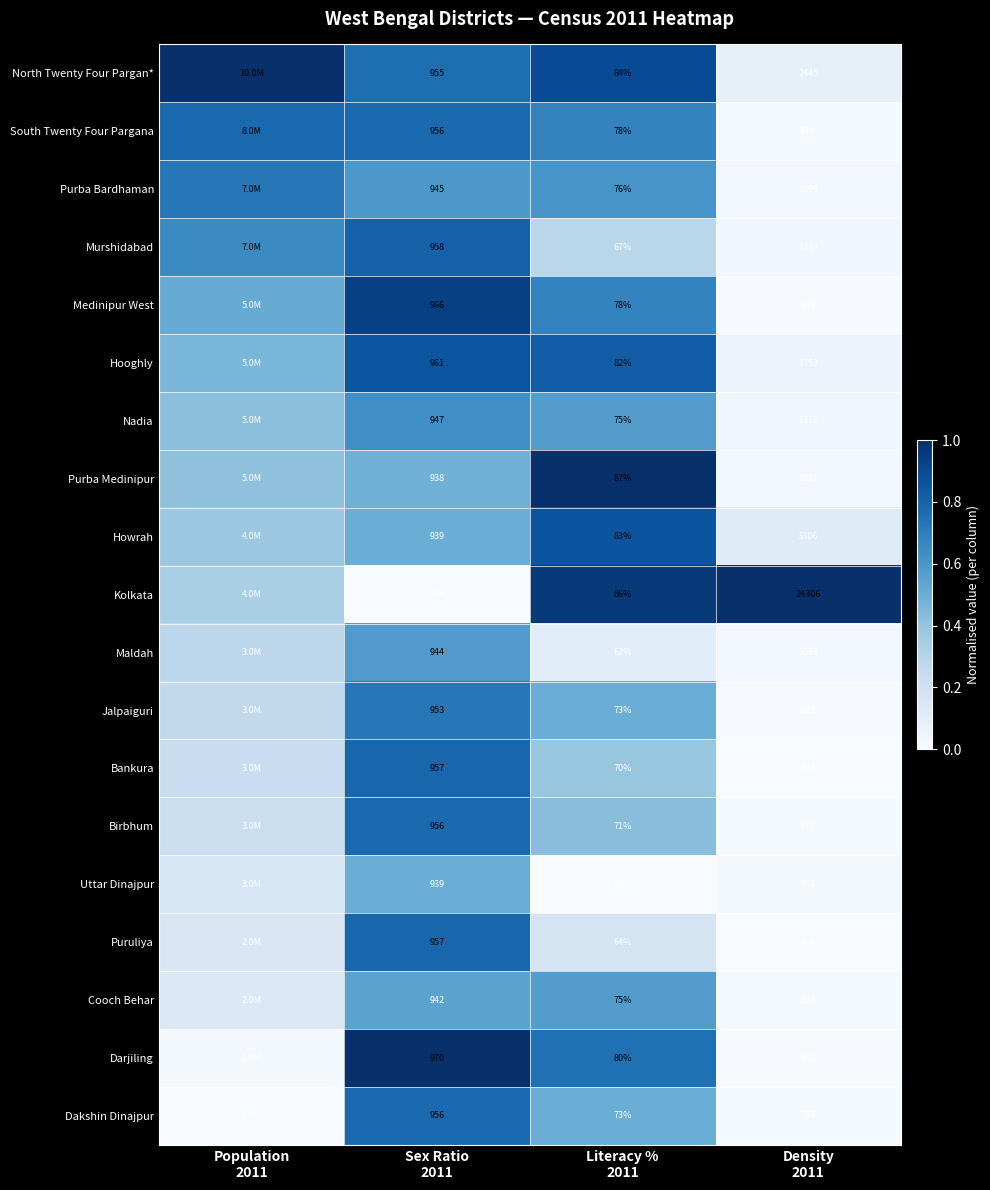

What is the maximum value shown in the chart?

1.0